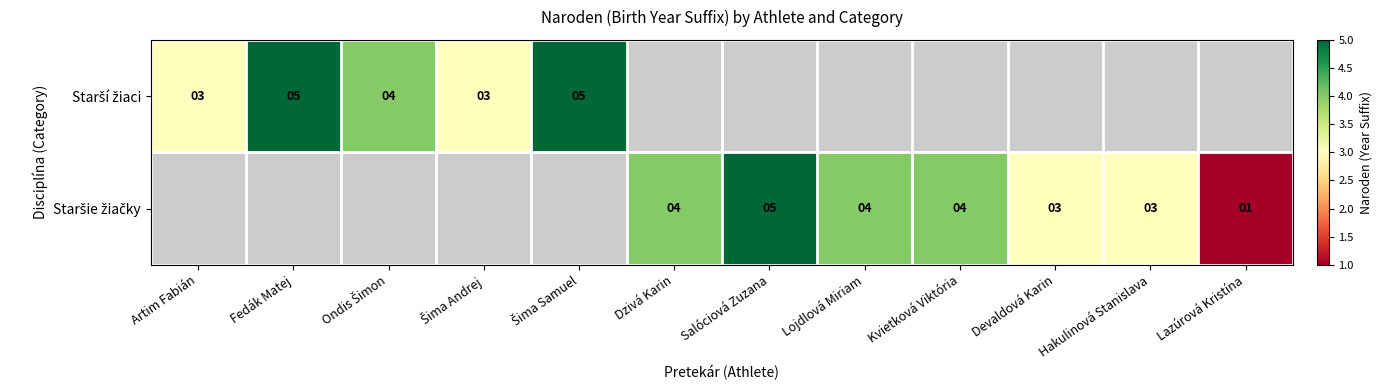

How many distinct data groups are displayed?

2